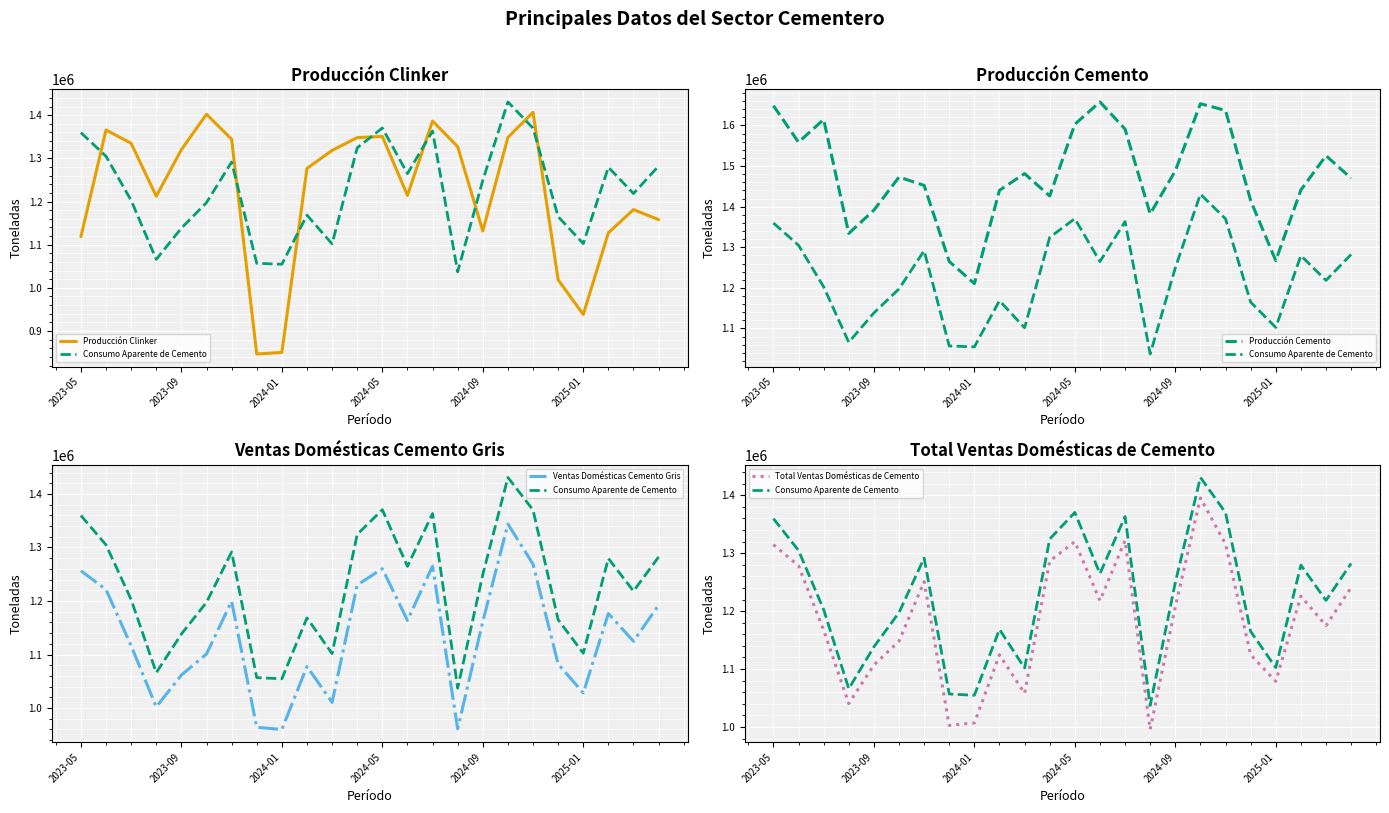

In Producción Cemento, how many points are lower than both neighbors (excluding endpoints)?

6